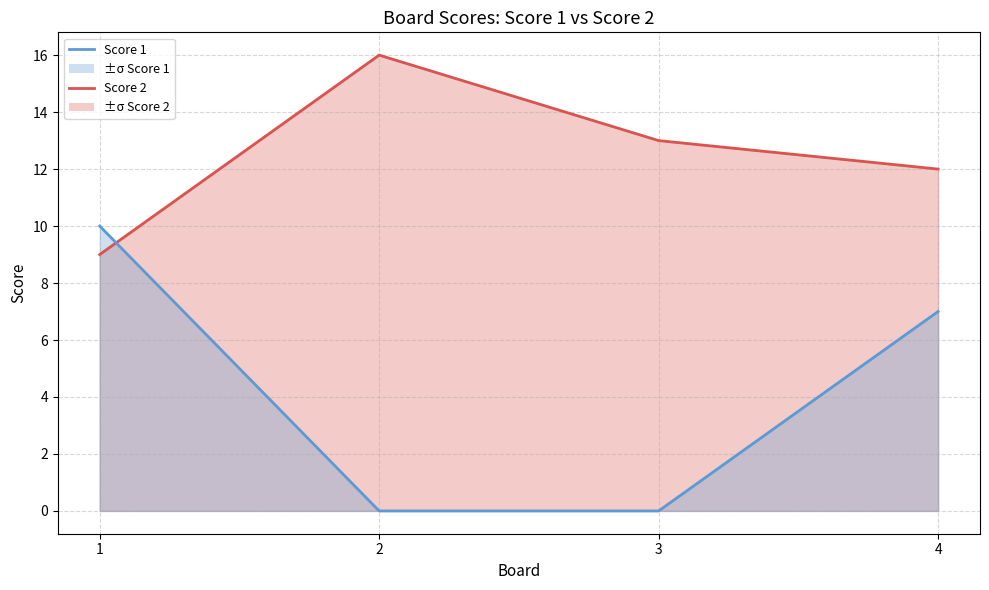

At which label does Score 1 line reach its peak?

1